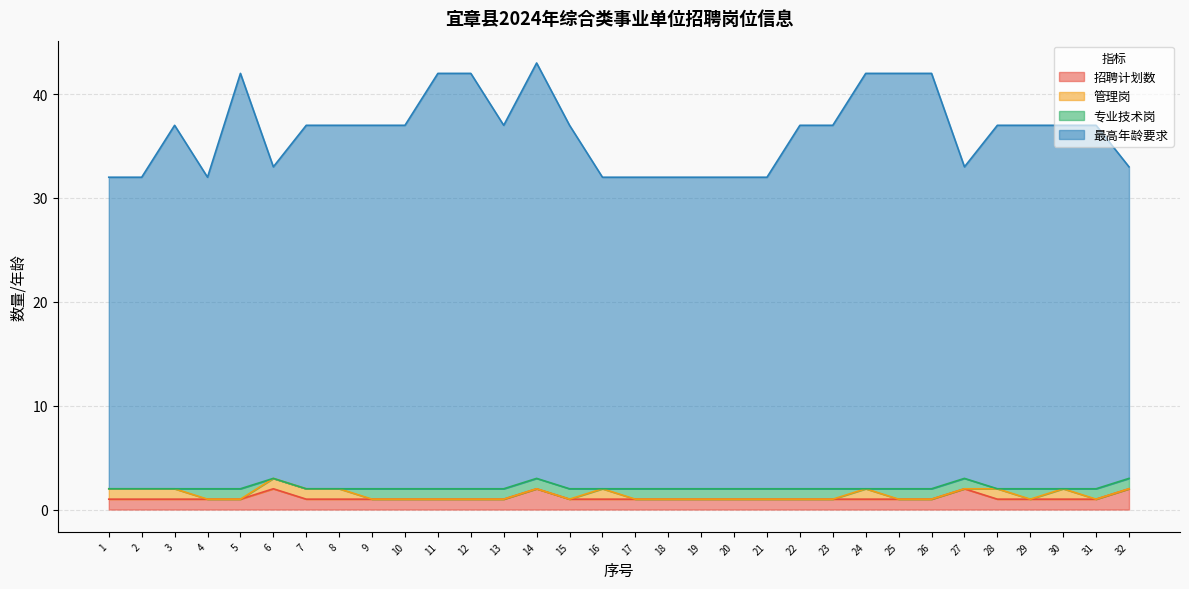

True or false: 最高年龄要求 and 招聘计划数 intersect in this chart.

False